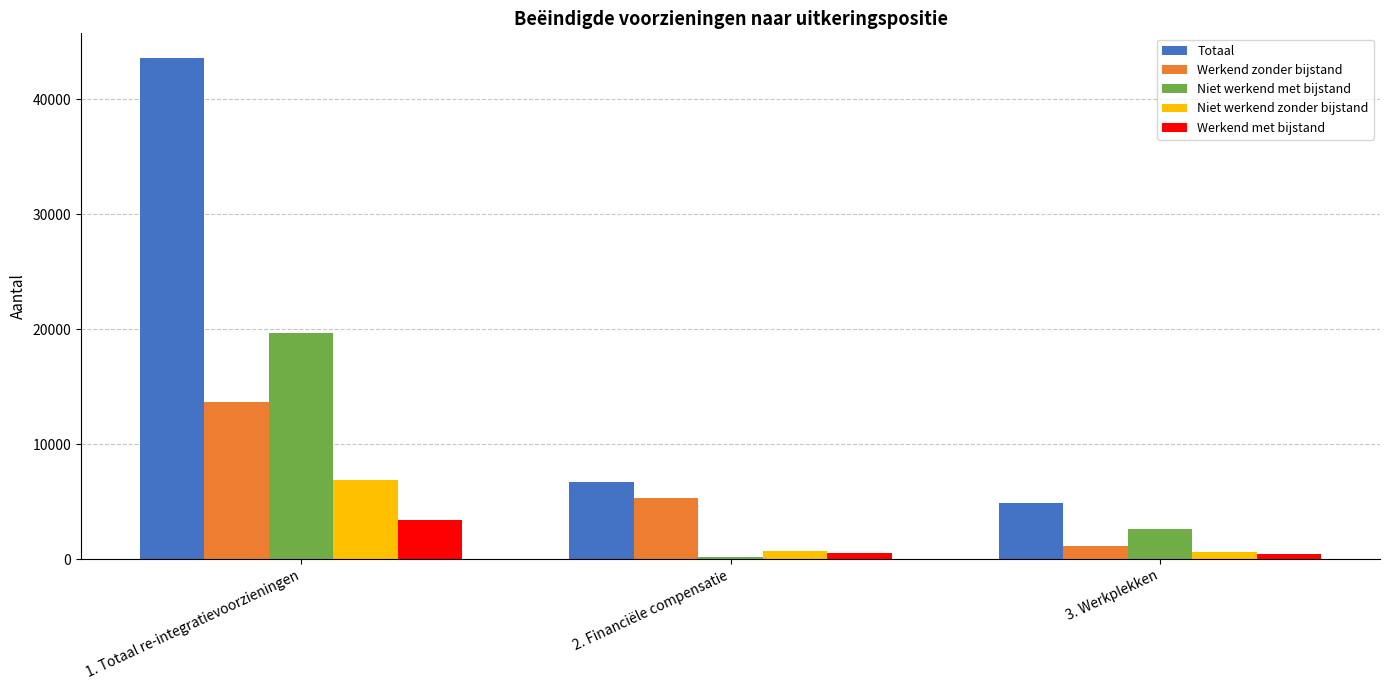

Which series has the widest spread of values?

Totaal